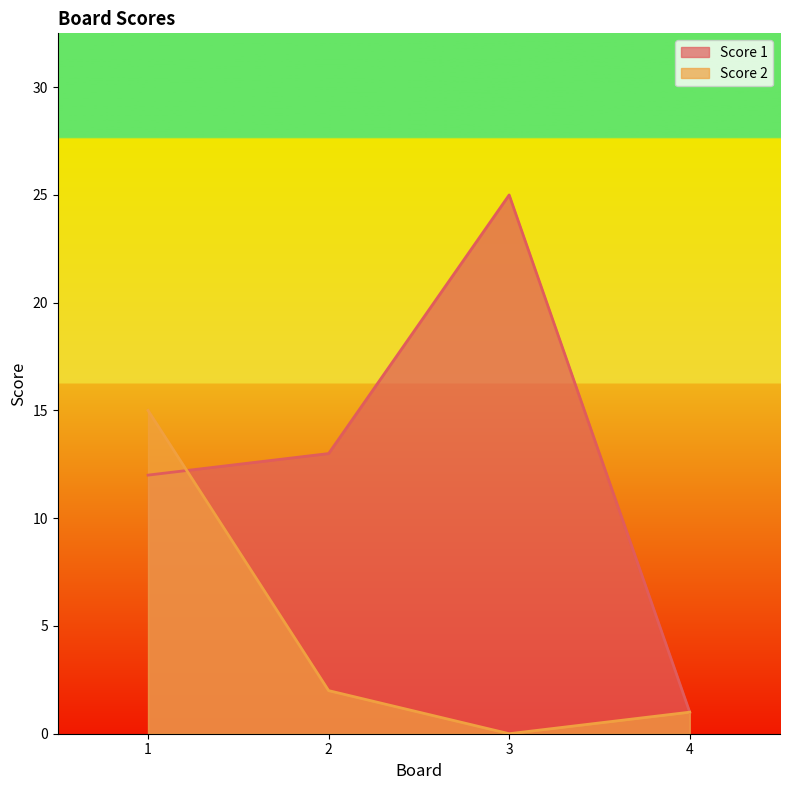

How many data points in Score 1 are less than 13?

2